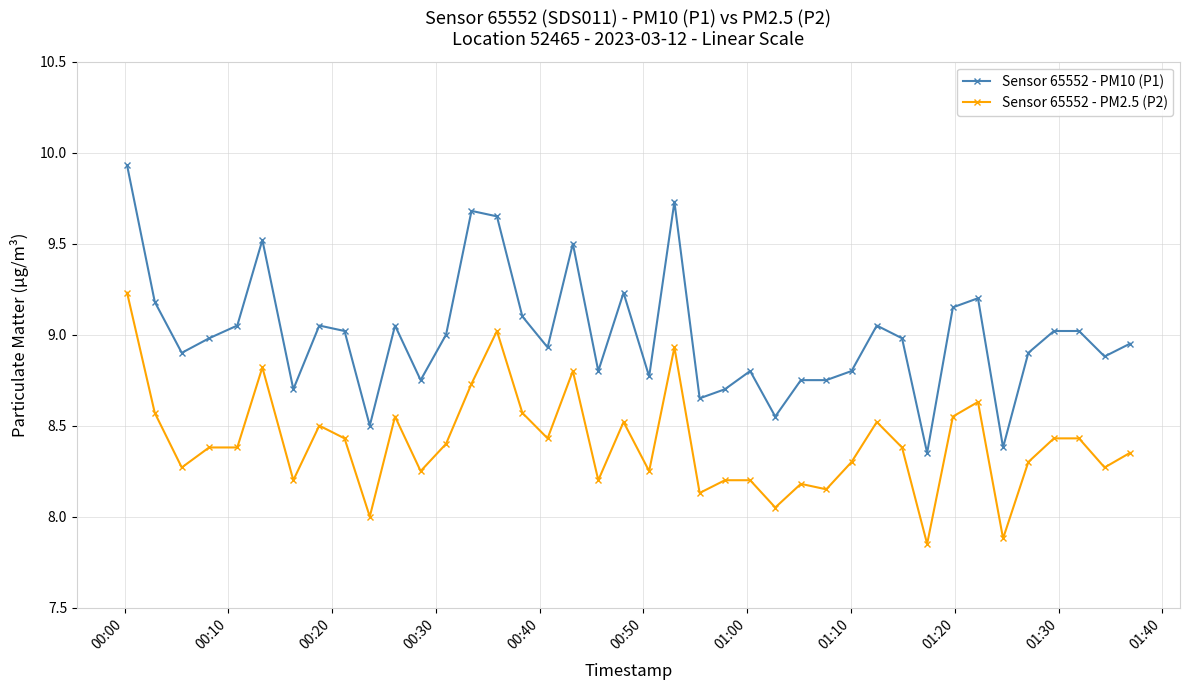

Which series has the largest range (max minus min)?

Sensor 65552 - PM10 (P1)